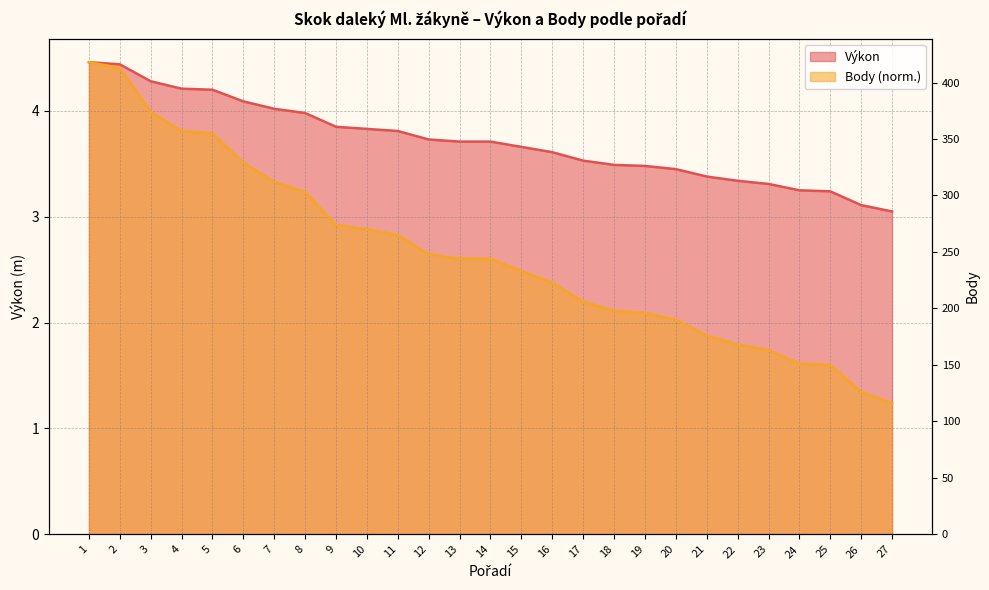

What is the value of the Výkon point at the 3rd from the left?

4.3